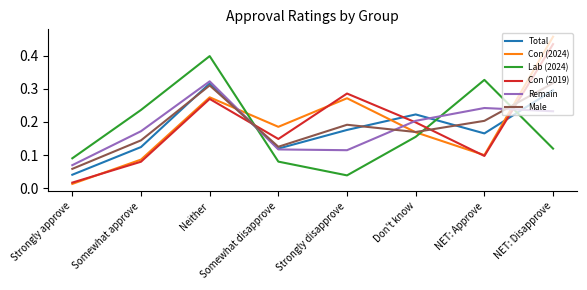

What are all the series names shown in the legend?

Total, Con (2024), Lab (2024), Con (2019), Remain, Male